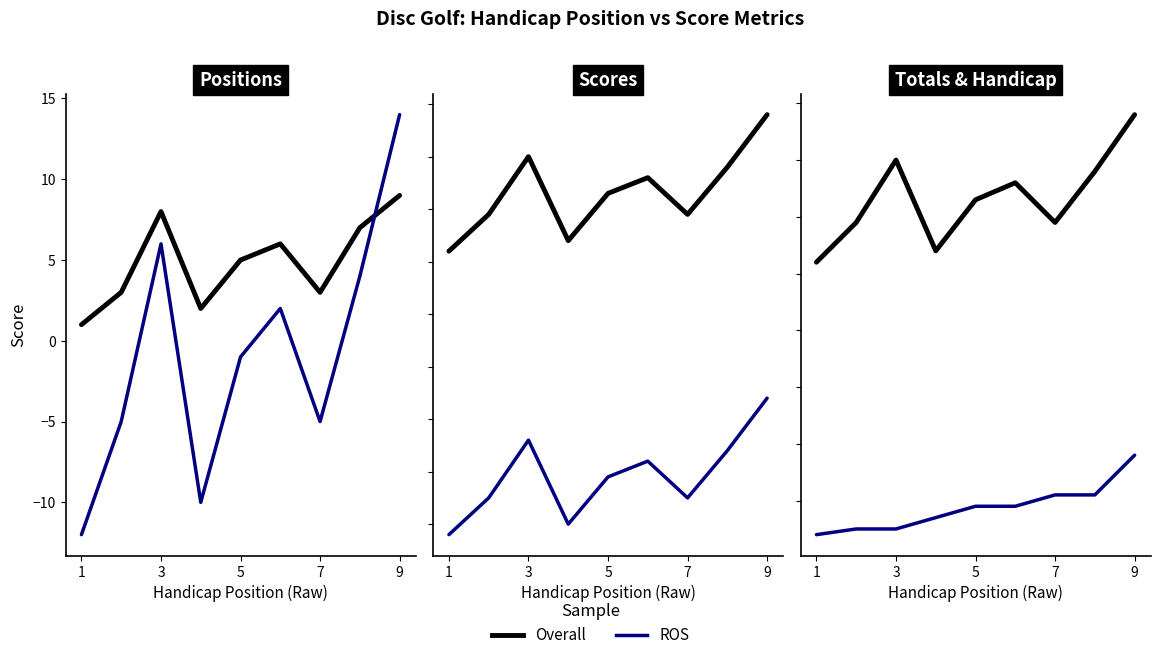

True or false: round_total_score and event_relative_score intersect in this chart.

False